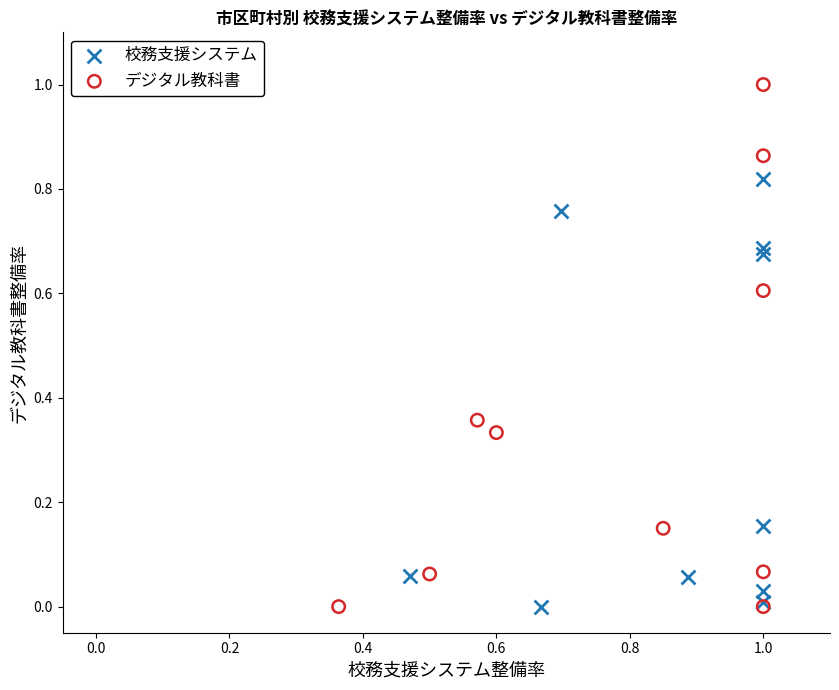

Which series has the widest spread of Y values?

デジタル教科書